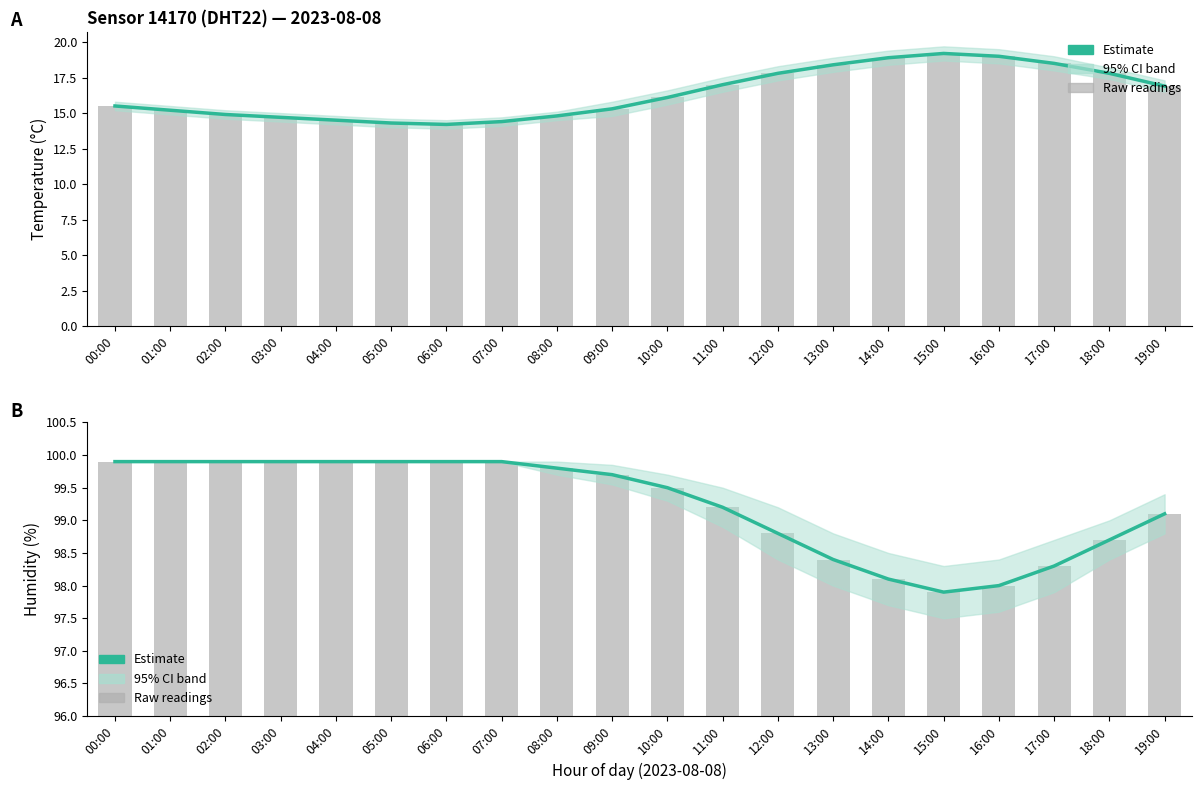

Is it true that Estimate equals 163.6 at 17:00?

False